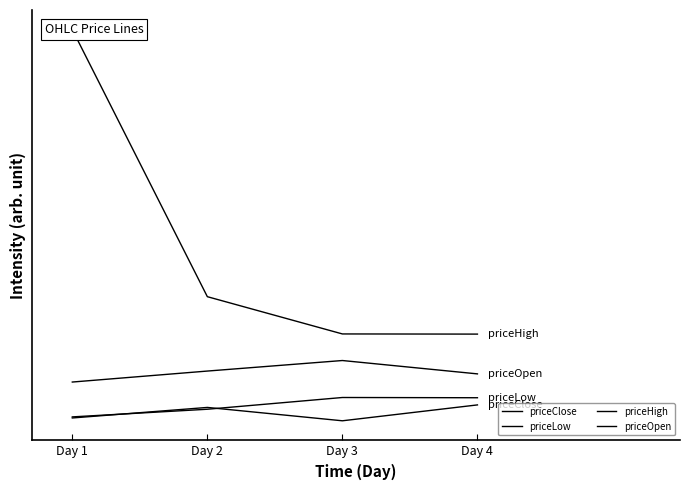

At Day 1, list the series in order from smallest to largest.

priceClose, priceLow, priceOpen, priceHigh